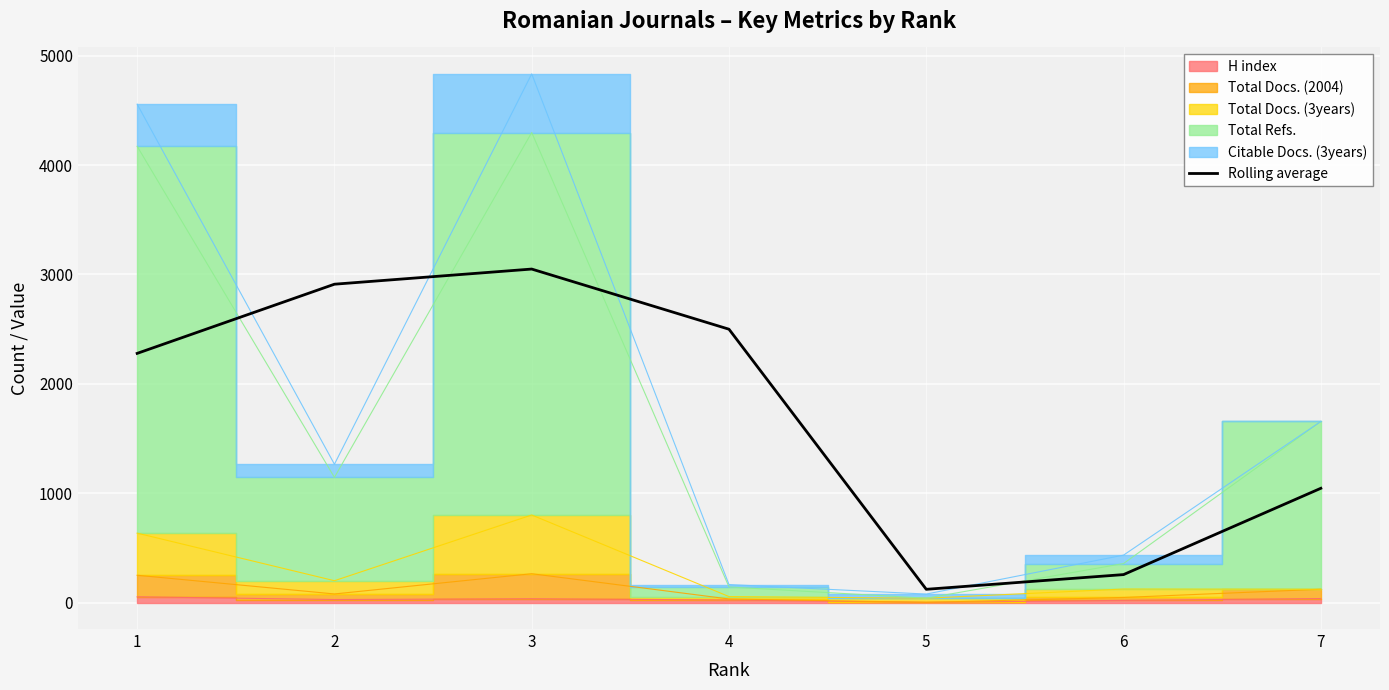

Where is the first local minimum?

5